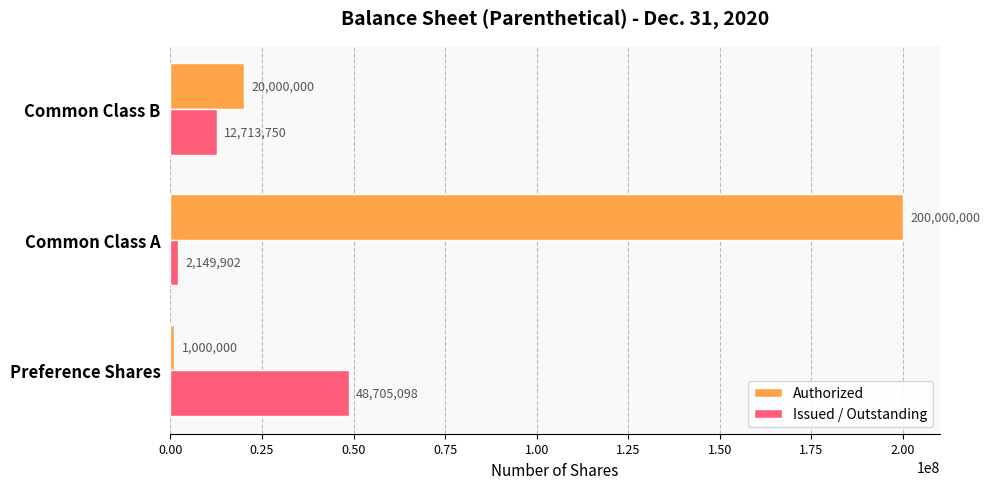

Rank the series by their maximum value, from highest to lowest.

Authorized, Issued / Outstanding